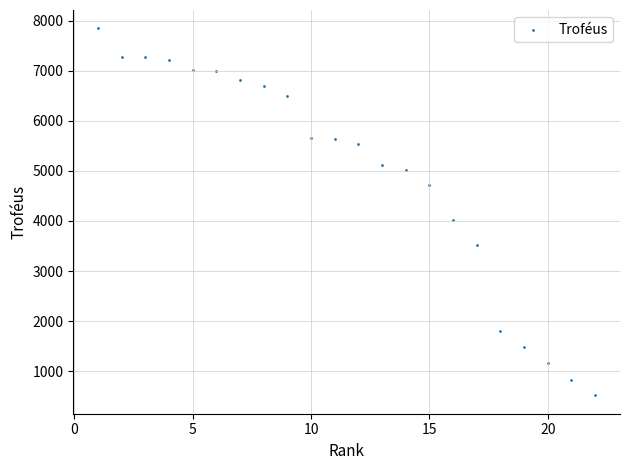

What Y value in the scatter plot is closest to 4182?

4011